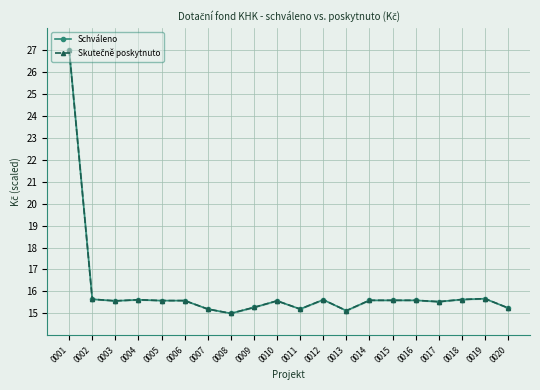

Which series has the largest total across all categories?

Schváleno